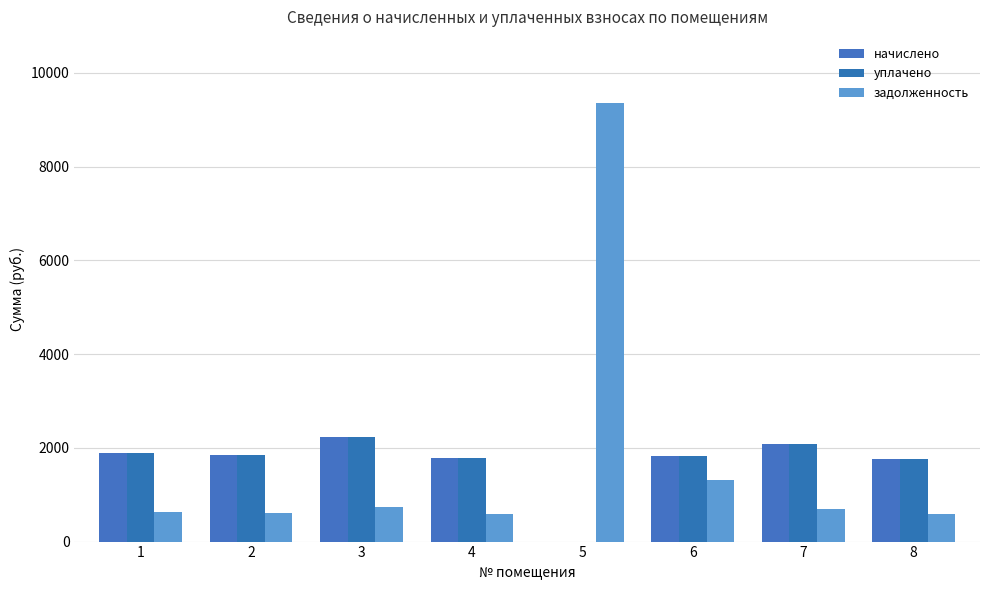

At which category is the sum across all series the highest?

5